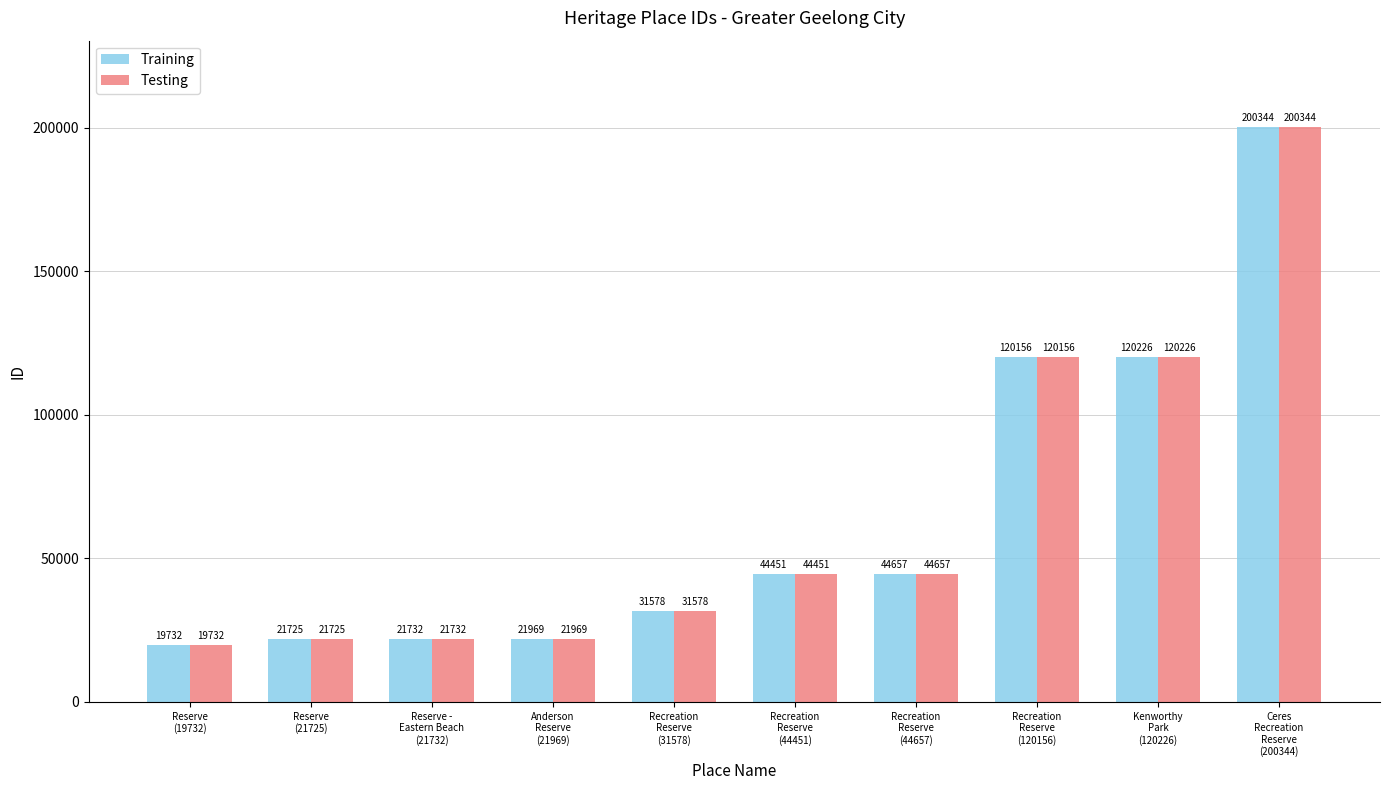

What is the difference between the Training values at Recreation
Reserve
(120156) and Recreation
Reserve
(44657)?

75499